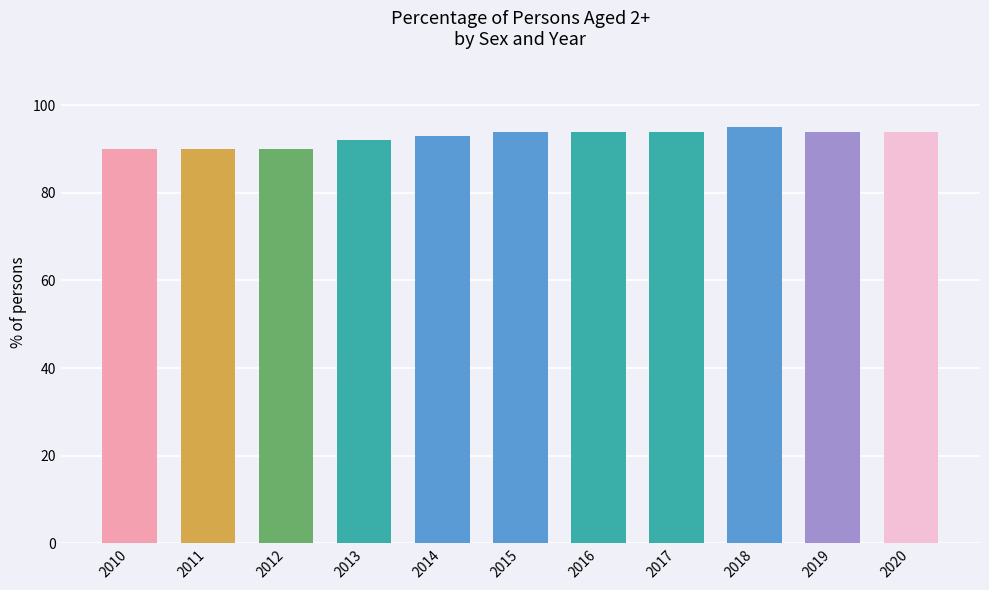

What is the value of the 5th bar from the left?

93